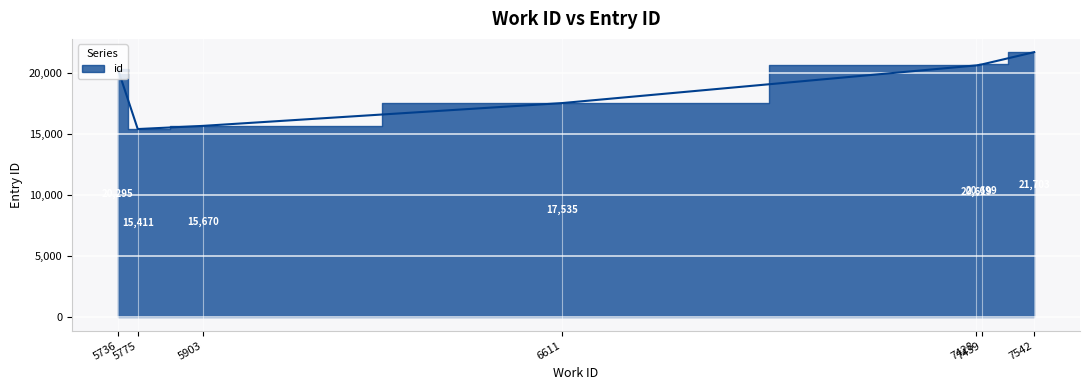

True or false: the data has more than 1 interior local peaks.

False